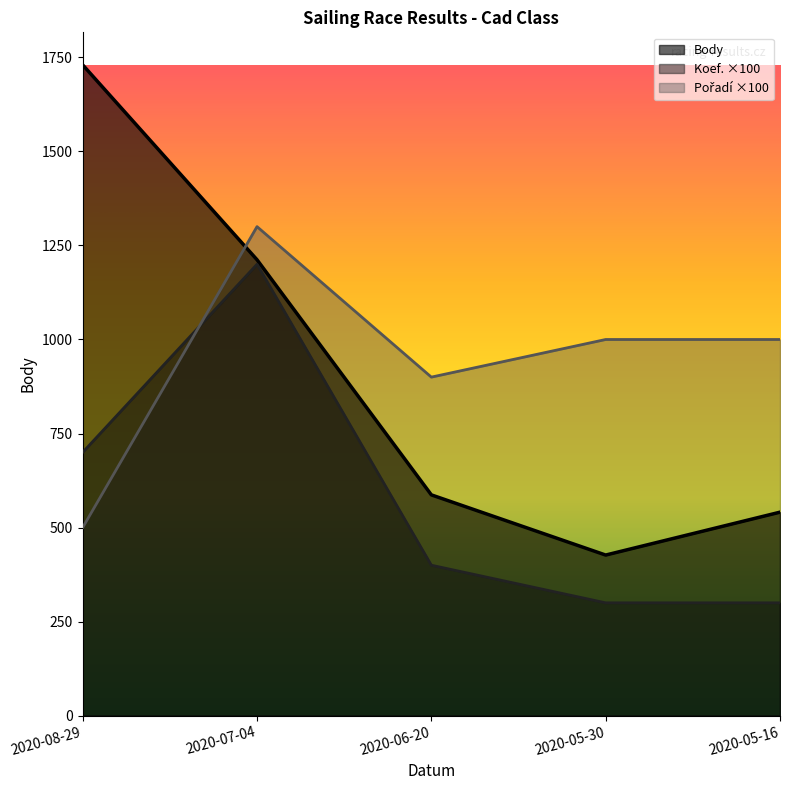

At which category does Pořadí reach its first local peak?

2020-07-04